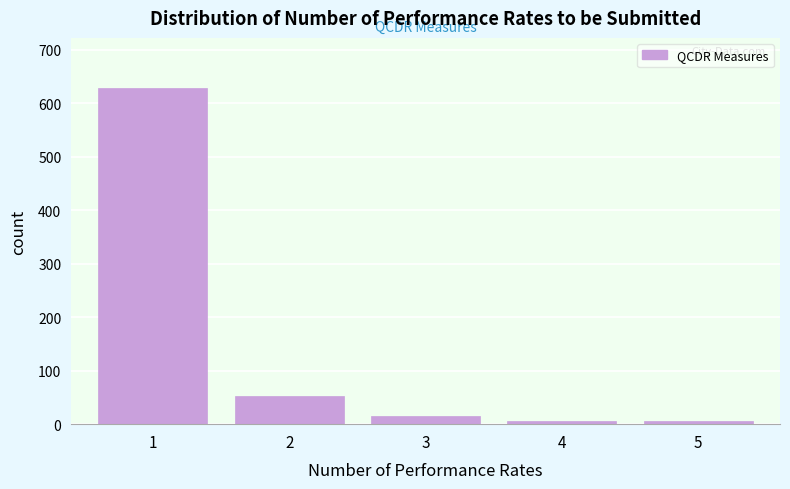

What is the maximum value shown in the chart?

628